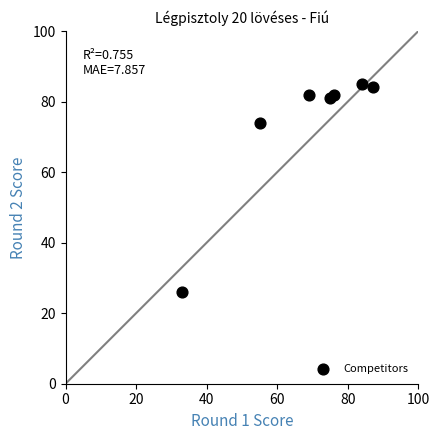

What is the average Y value?

73